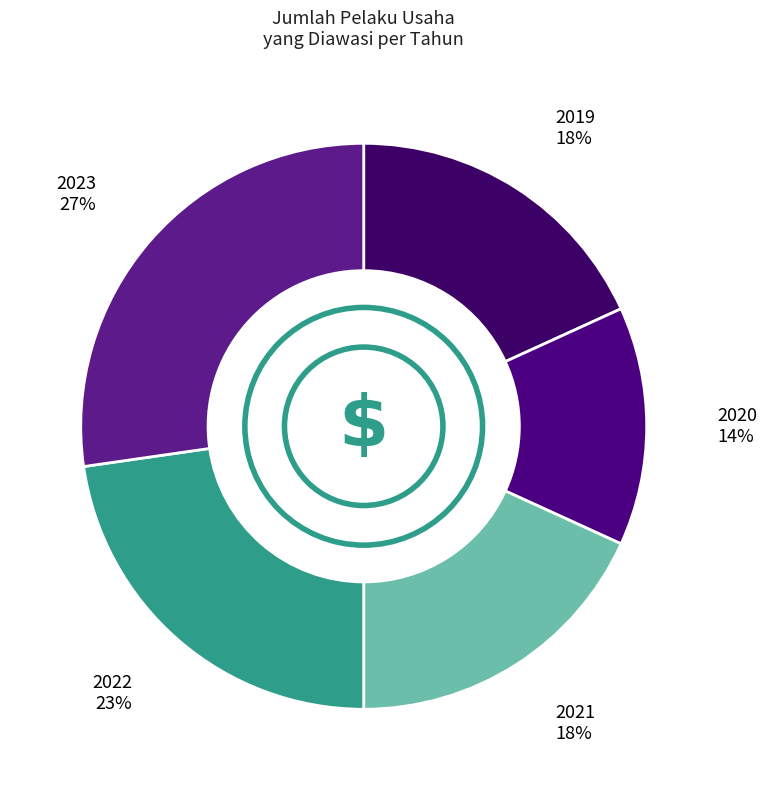

How many segments does this pie chart have?

5